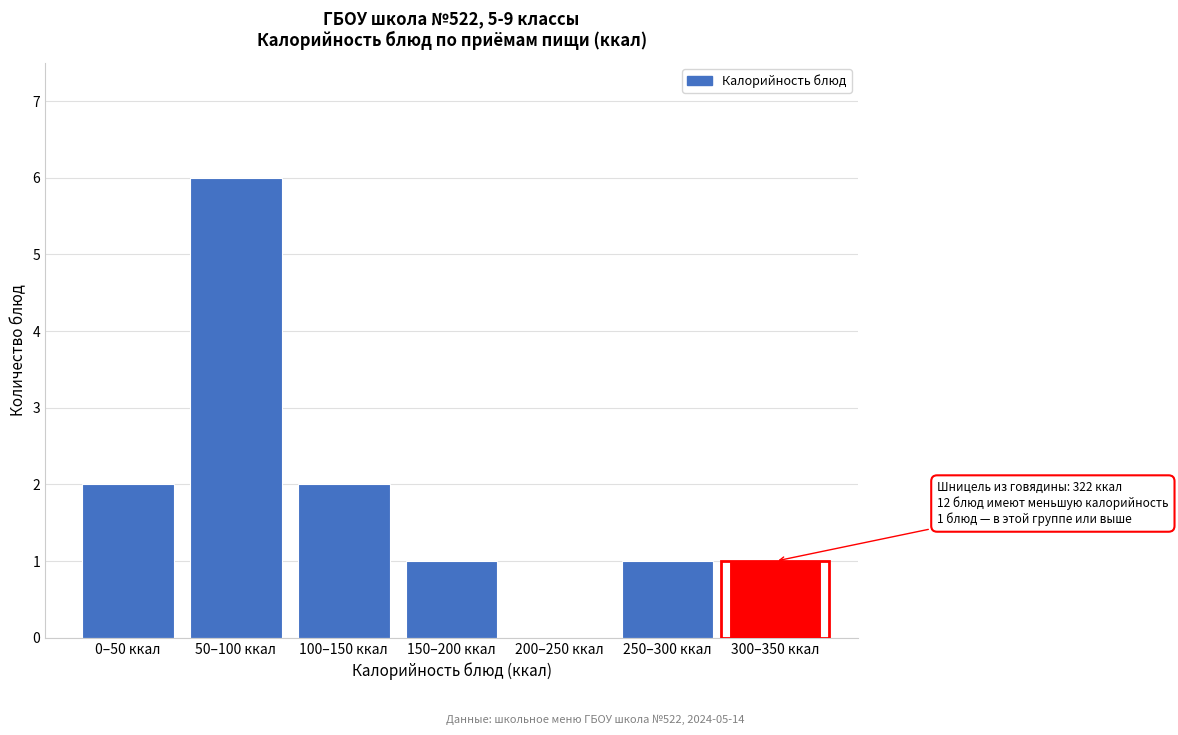

Reading left to right, transcribe all the data shown in this chart.

0–50 ккал=2	50–100 ккал=6	100–150 ккал=2	150–200 ккал=1	200–250 ккал=0	250–300 ккал=1	300–350 ккал=1